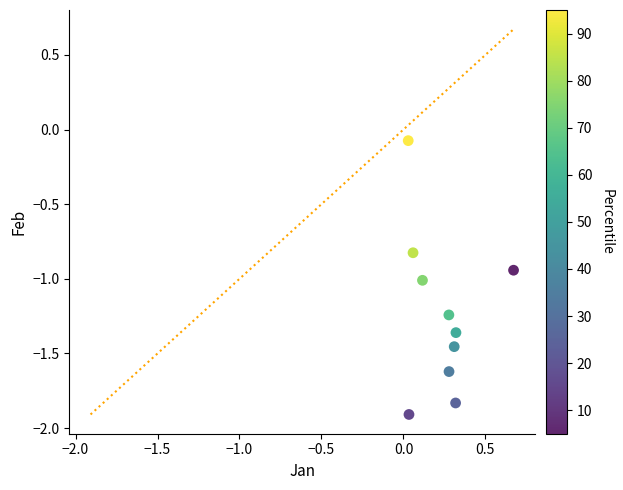

What is the range of Y values (max minus min)?

1.8